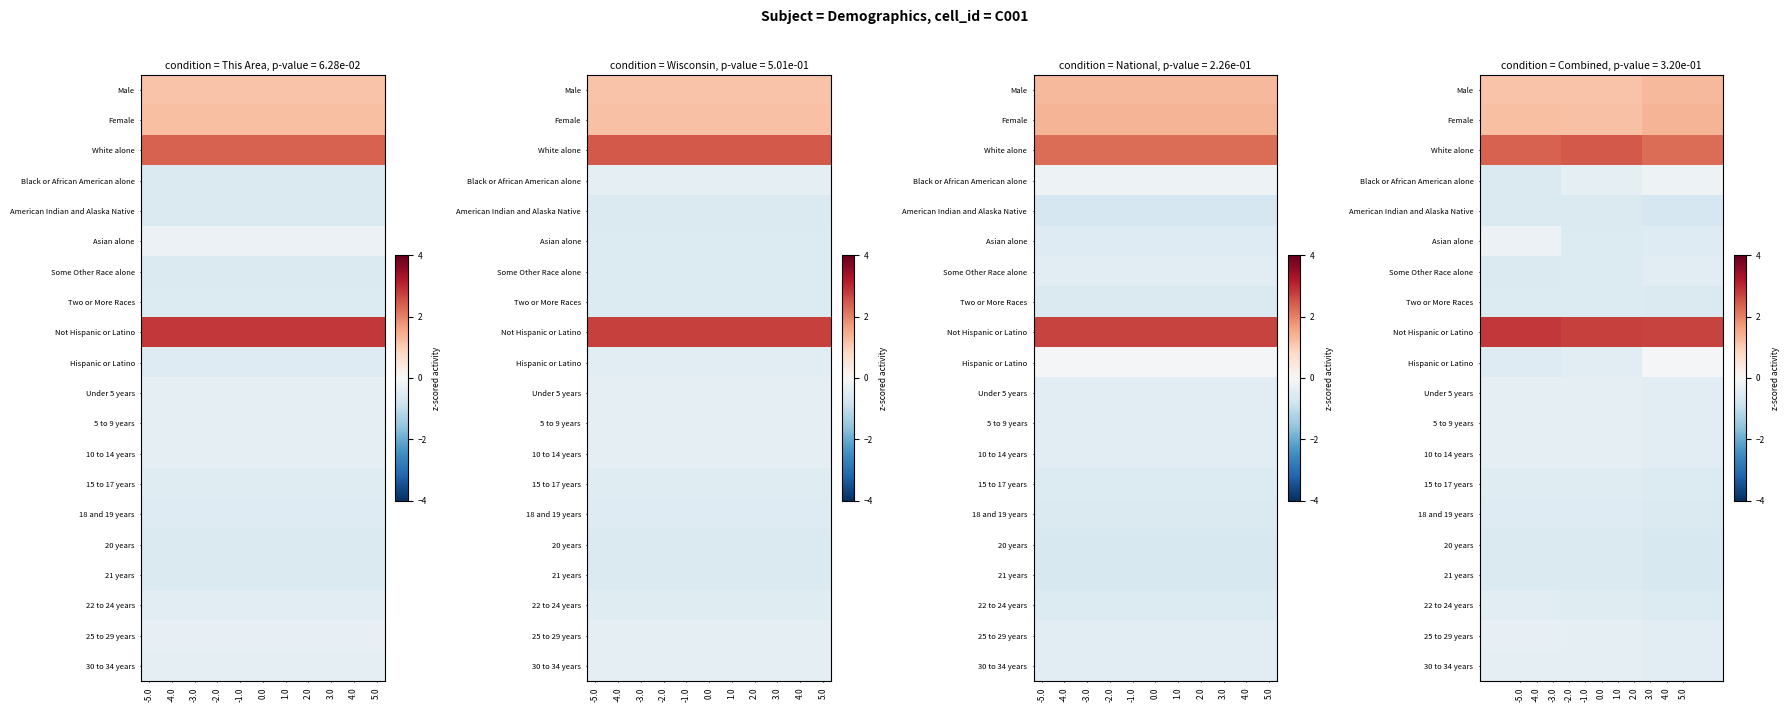

List the series in order of their peak value, lowest first.

American Indian and Alaska Native, 21 years, 20 years, Two or More Races, 18 and 19 years, 15 to 17 years, 22 to 24 years, Some Other Race alone, 5 to 9 years, 30 to 34 years, 10 to 14 years, Under 5 years, 25 to 29 years, Asian alone, Black or African American alone, Hispanic or Latino, Male, Female, White alone, Not Hispanic or Latino